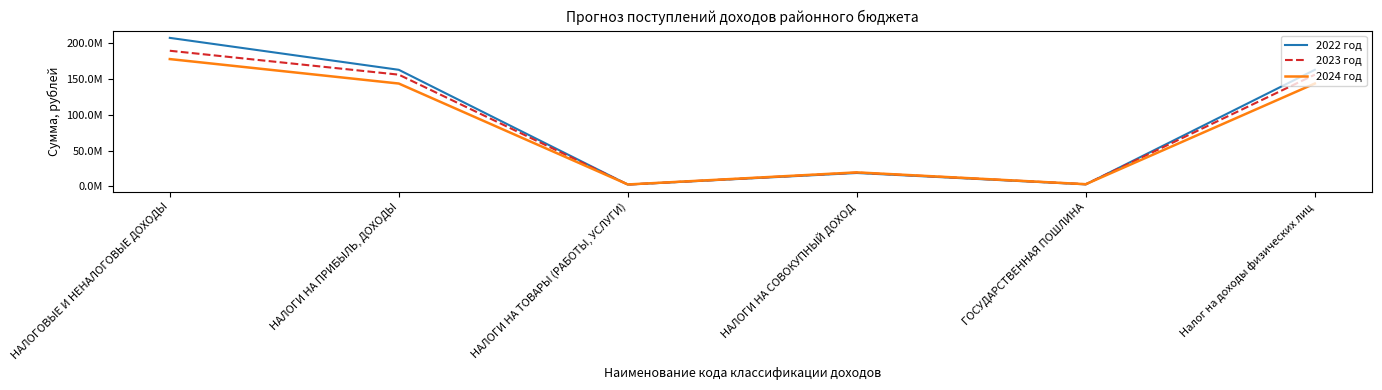

What is the sum of the 2023 год values at Налог на доходы физических лиц and НАЛОГИ НА ПРИБЫЛЬ, ДОХОДЫ?

312493580.0